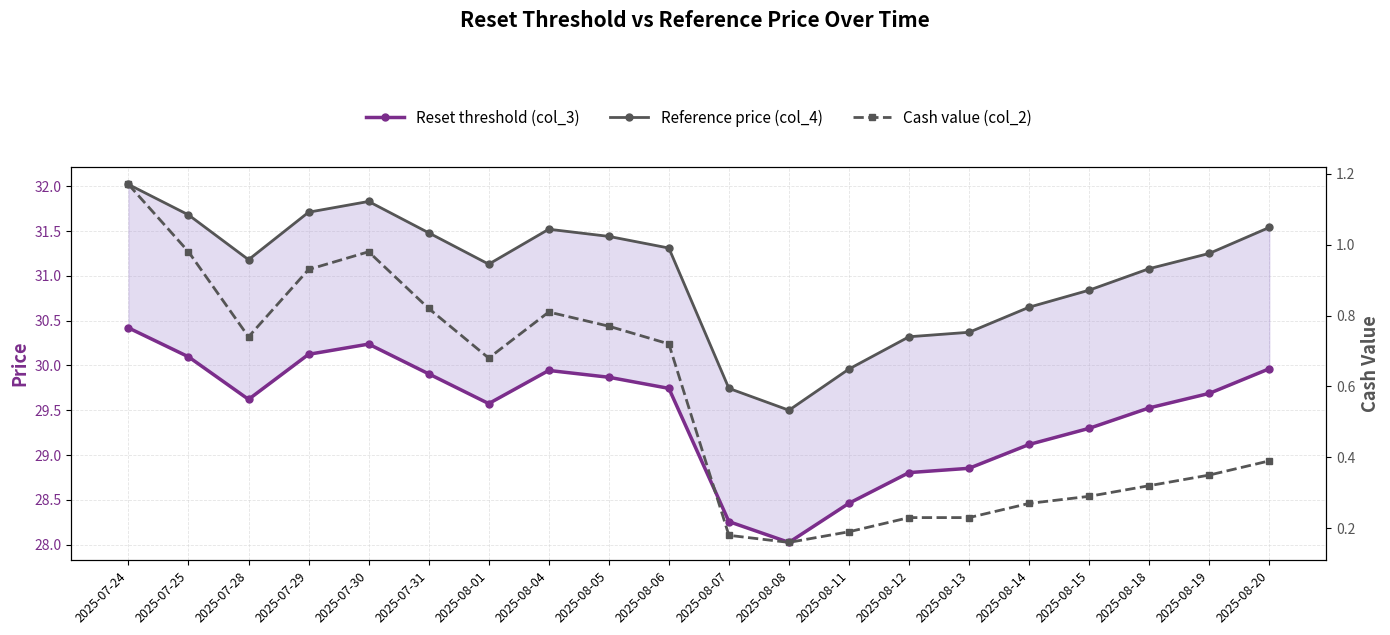

How many values in the Reset threshold (col_3) series exceed 29?

15